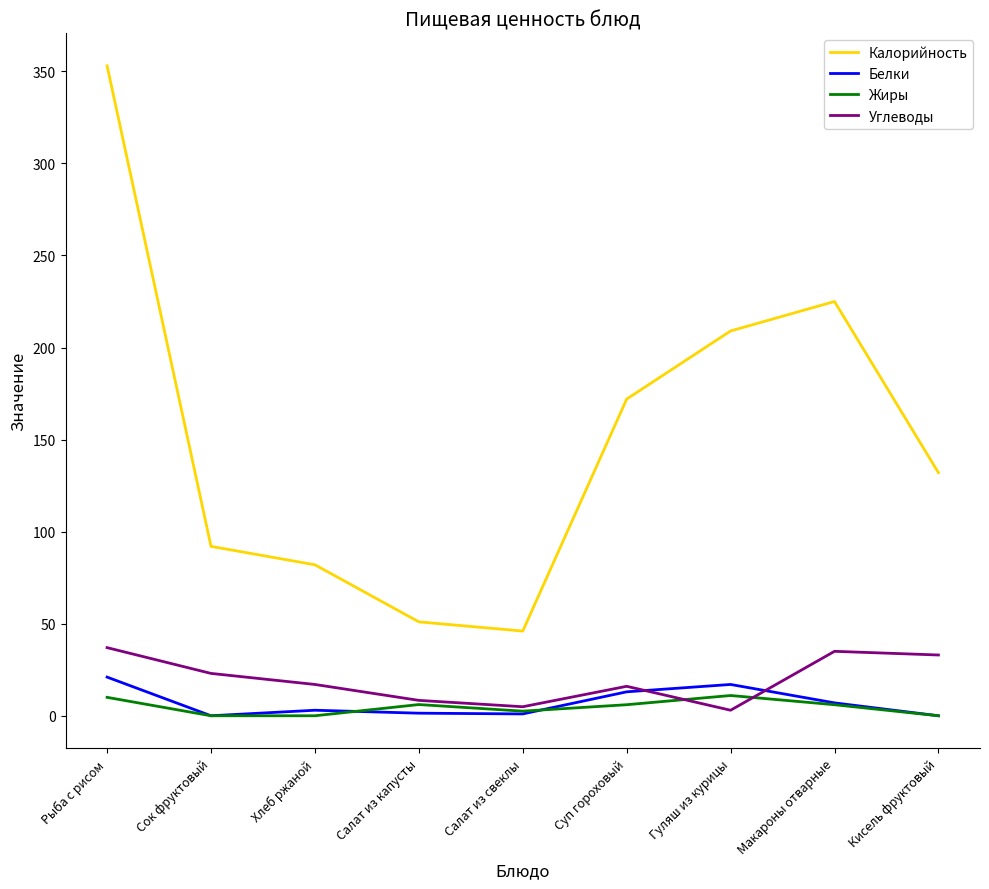

What are all the series names shown in the legend?

Калорийность, Белки, Жиры, Углеводы